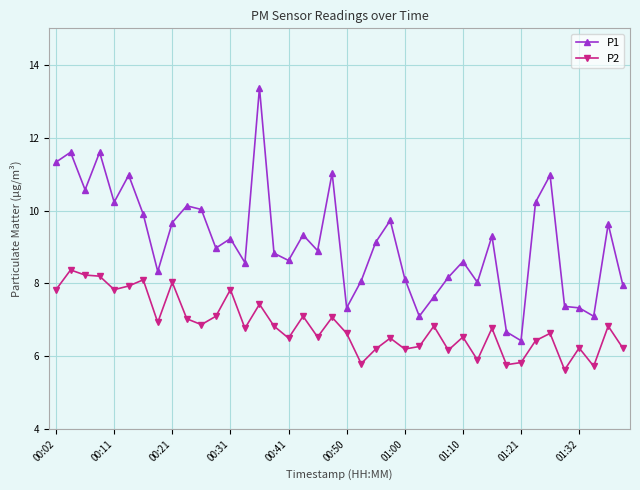

What is the sum of all P1 values?

366.1